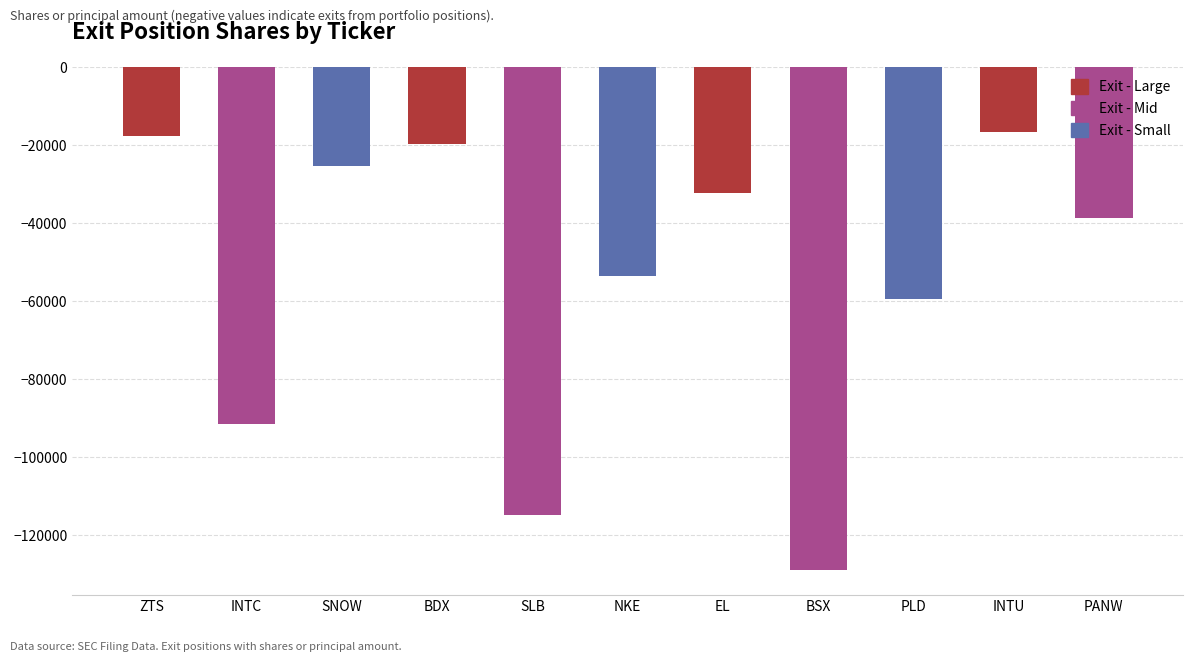

What is the smallest value displayed?

-128900